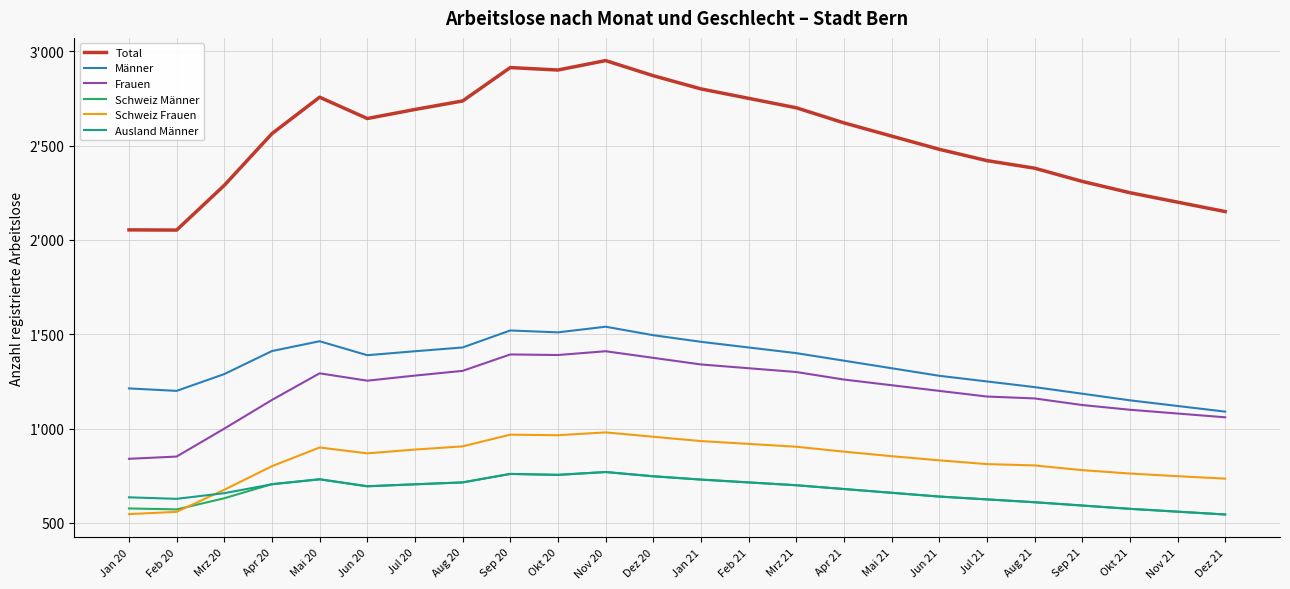

What is the sum of all Schweiz Frauen values?

19980